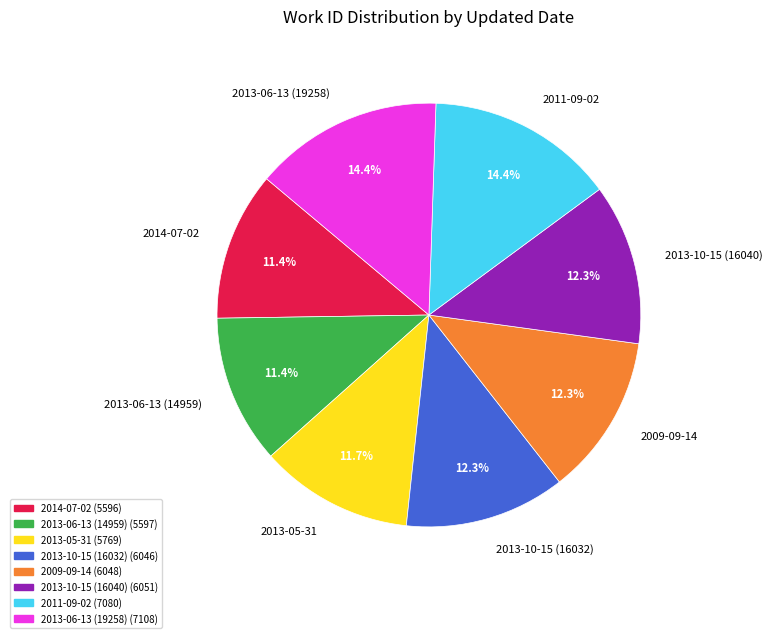

To the nearest percent, what portion does 2013-10-15 (16040) represent?

12%